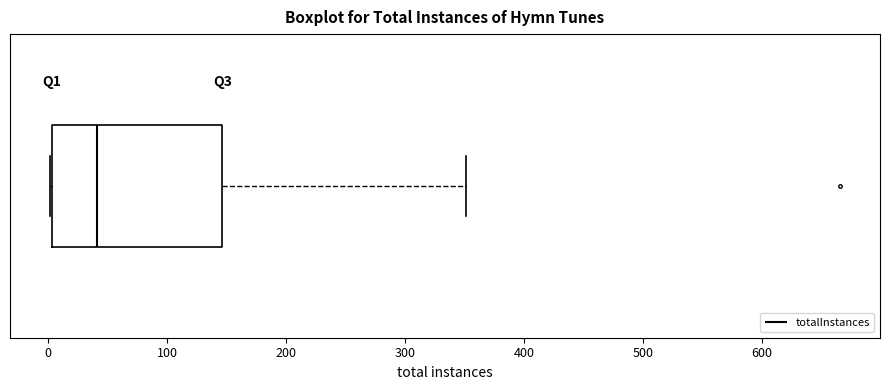

Where does the median line of the box sit on the x-axis? The values are not printed on the chart, so give them approximately, as read against the axis.

40